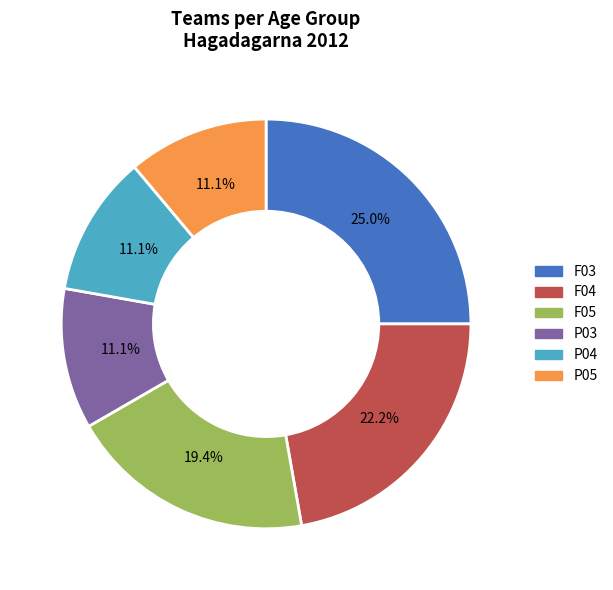

To the nearest percent, what portion does P03 represent?

11%